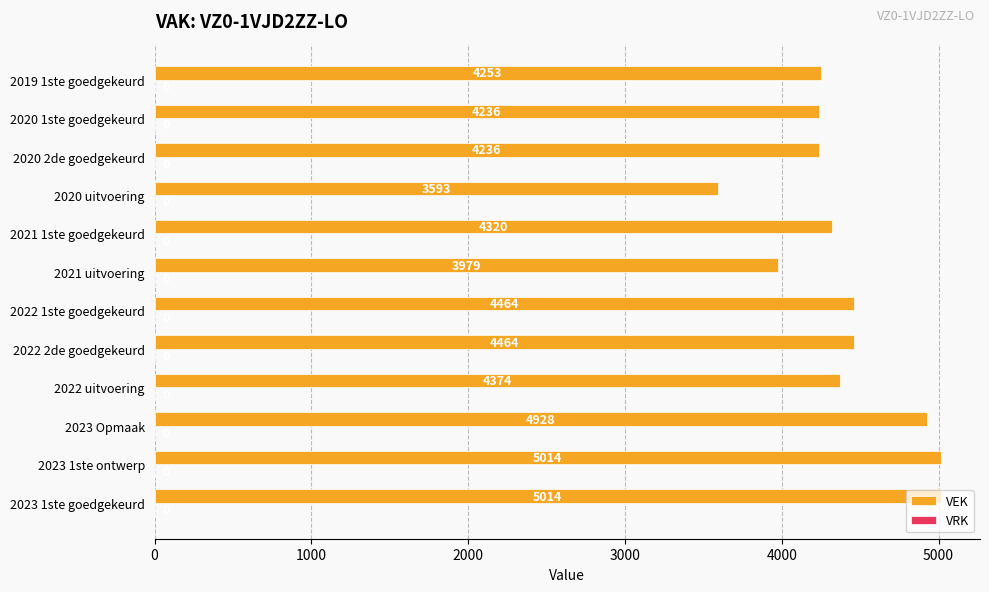

What is the maximum value shown in the chart?

5014